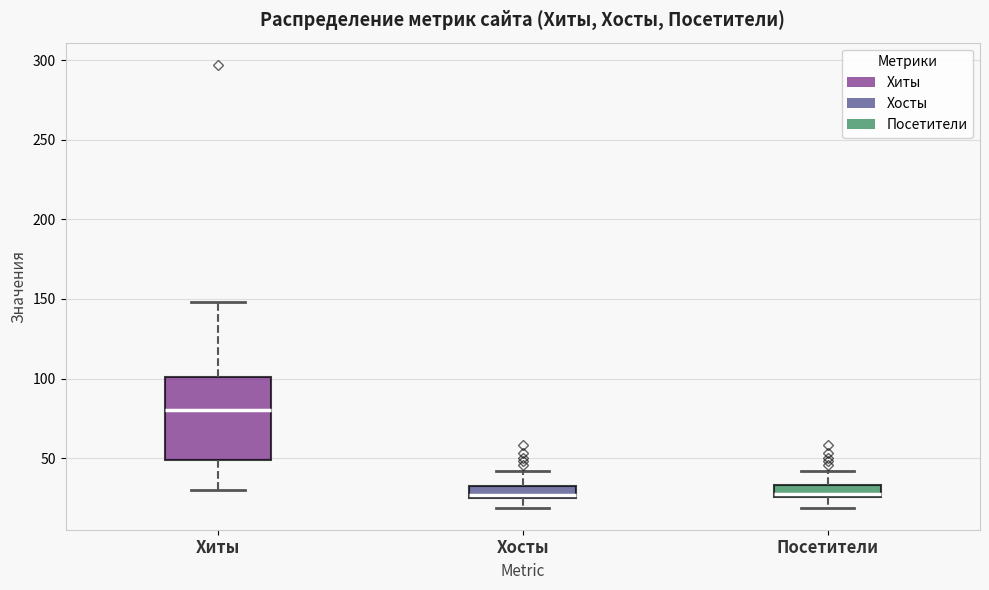

Reading left to right, transcribe this box plot: for each box, give where its median line is, the range the box spans, and where its two whiskers end, as read against the y-axis. The values are not printed on the chart, so give them approximately, as read against the axis.

Хиты: median 80, box 50 to 100, whiskers 30 to 150
Хосты: median 25 (just above the box's lower edge), box 25 to 30, whiskers 20 to 40
Посетители: median 30, box 25 to 35, whiskers 20 to 40